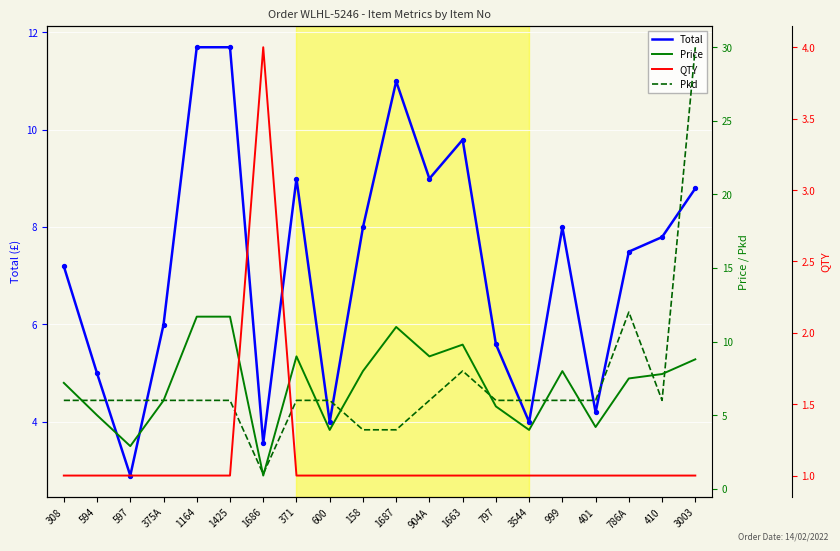

At which category is the sum across all series the highest?

3003